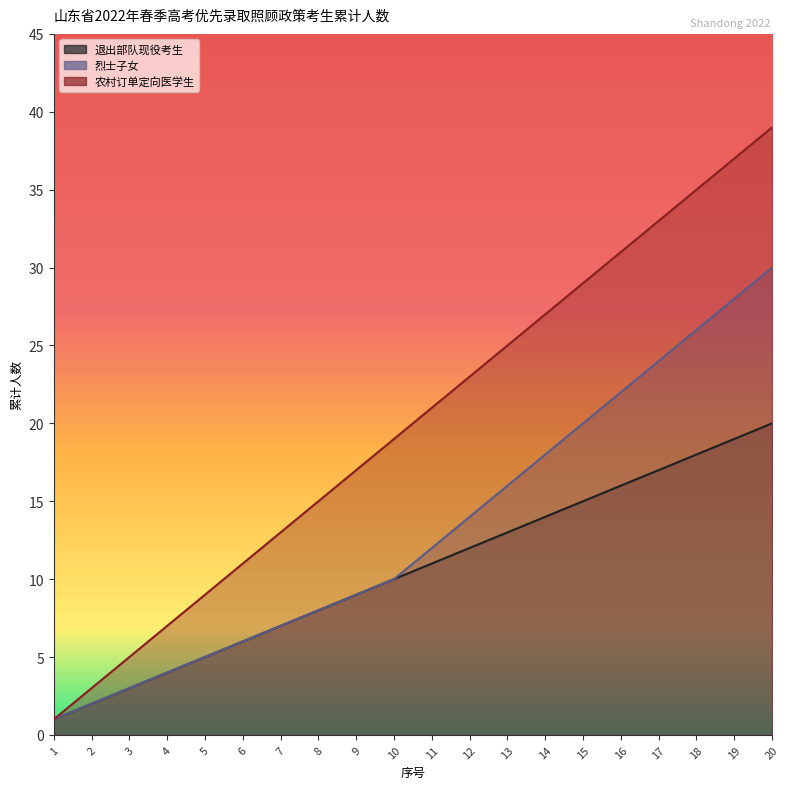

Which has a higher value, 19 or 3?

19